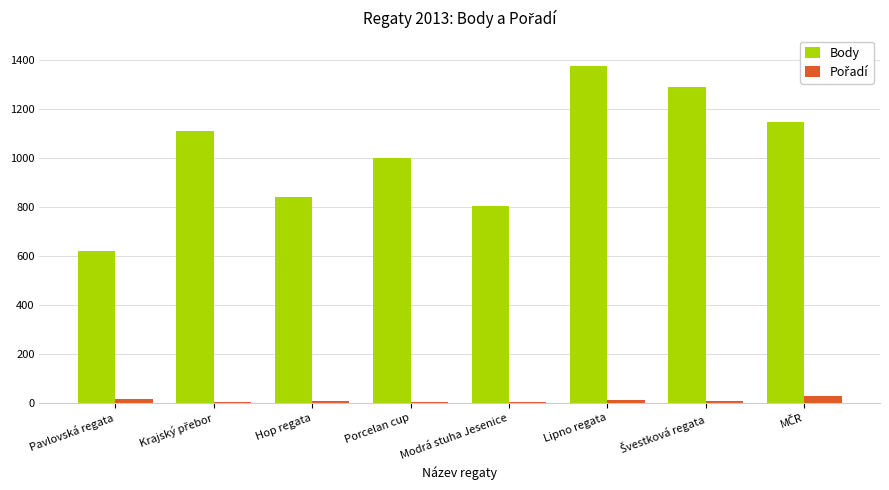

What is the sum of all Body values?

8186